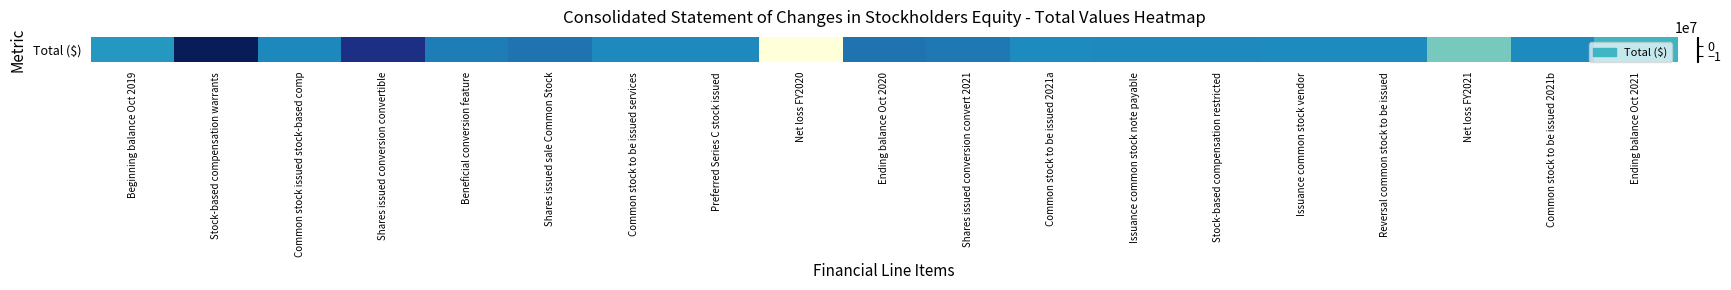

True or false: the data shows 78000 at Common stock to be issued services.

True